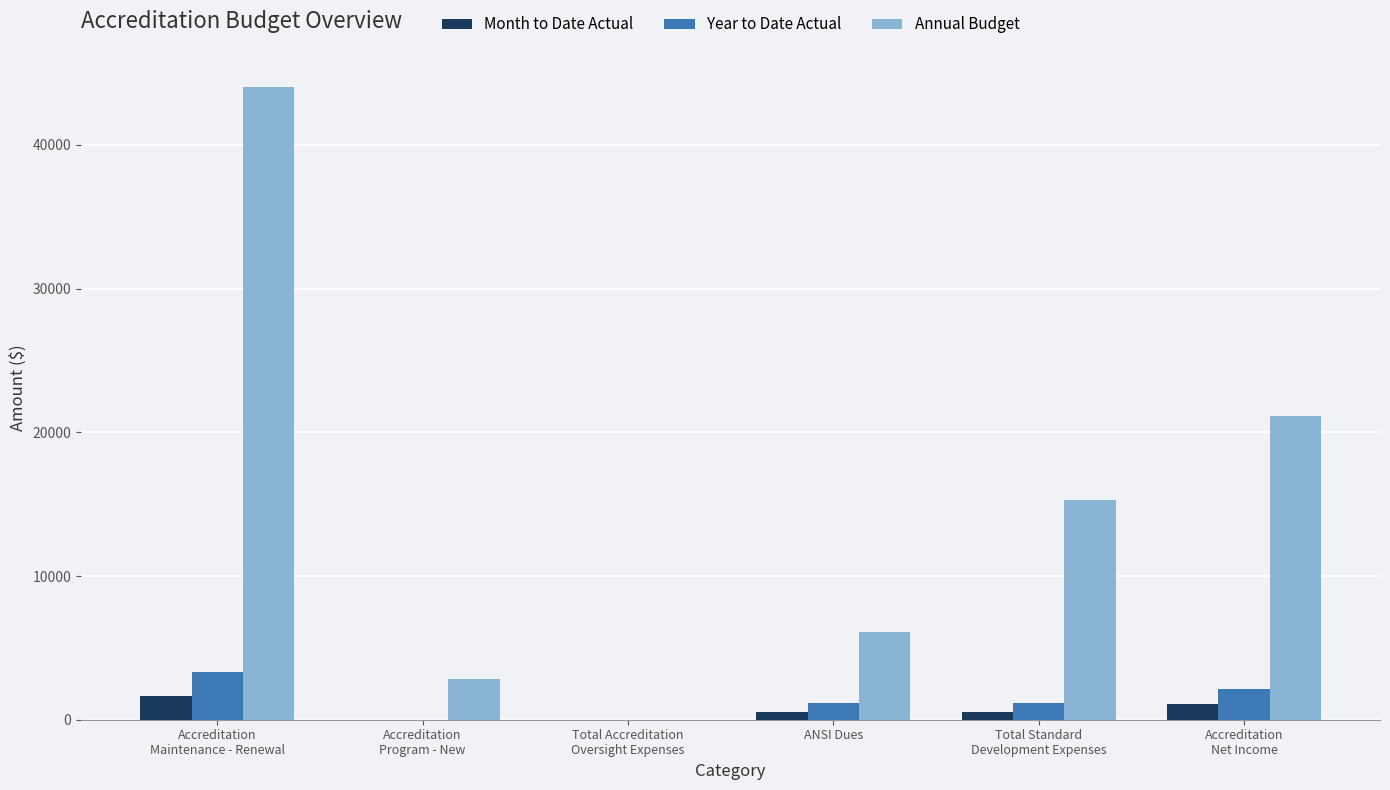

Count the number of data series in this chart.

3